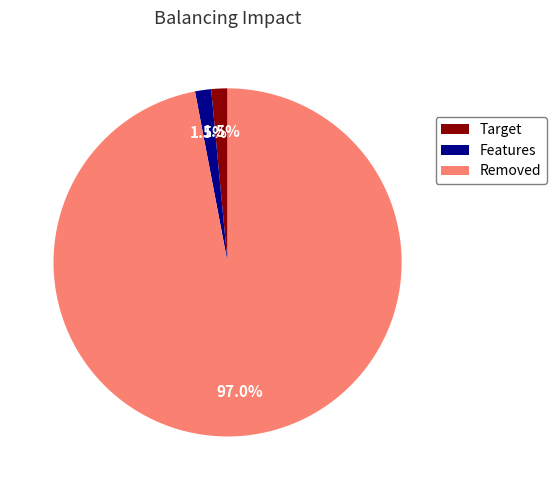

Which category has the biggest portion of the pie?

Removed